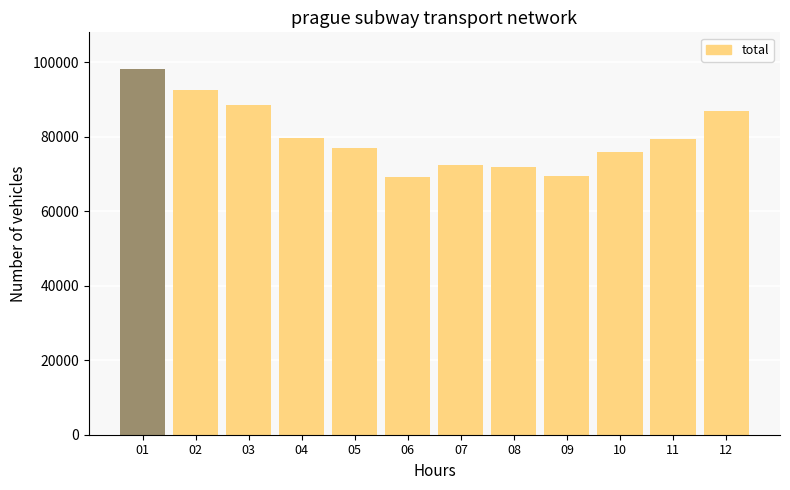

Between 05 and 03, which is larger?

03